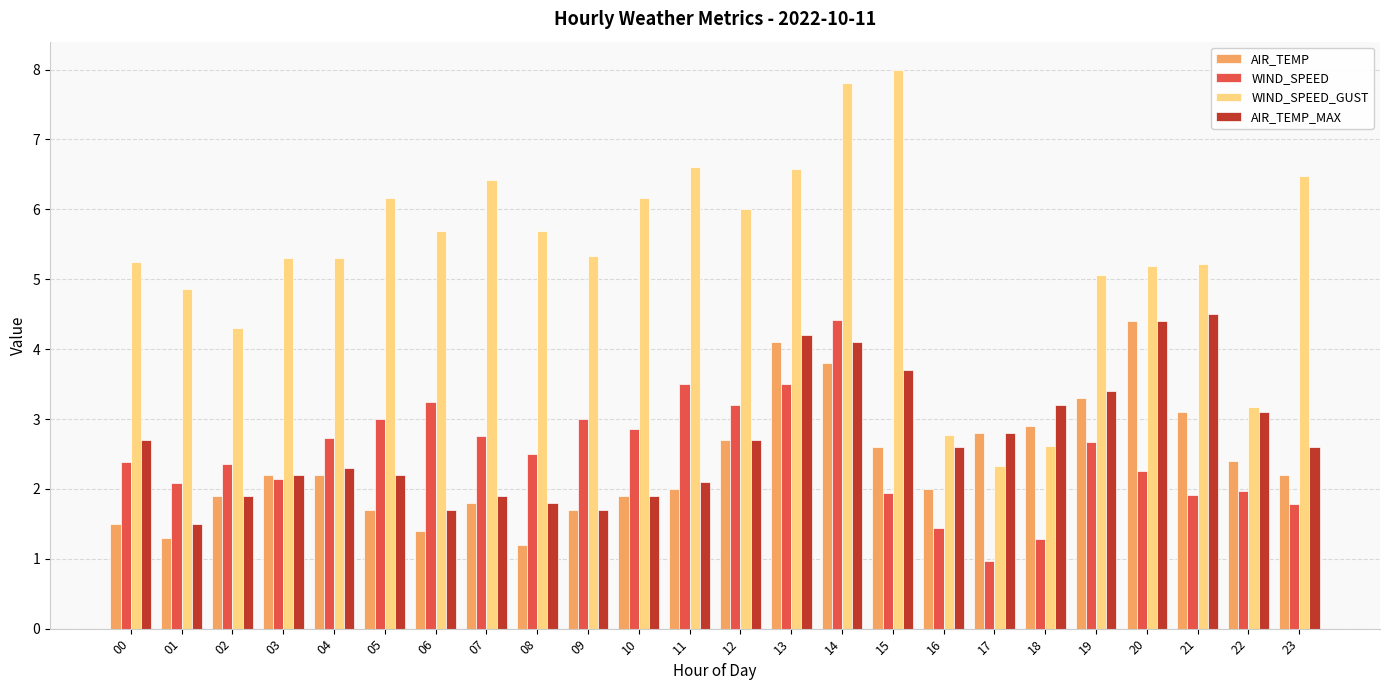

What is the value of the WIND_SPEED bar at the 24th from the left?

1.8